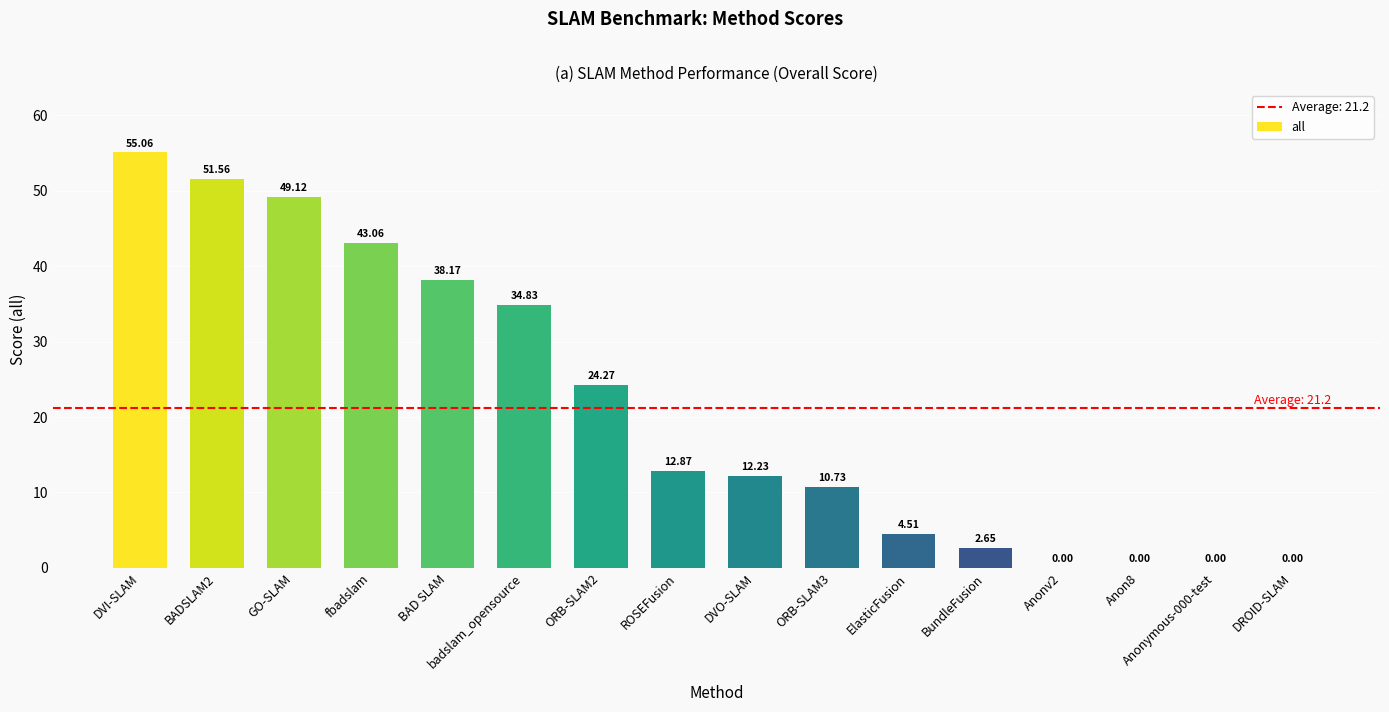

Which has a higher value, badslam_opensource or fbadslam?

fbadslam